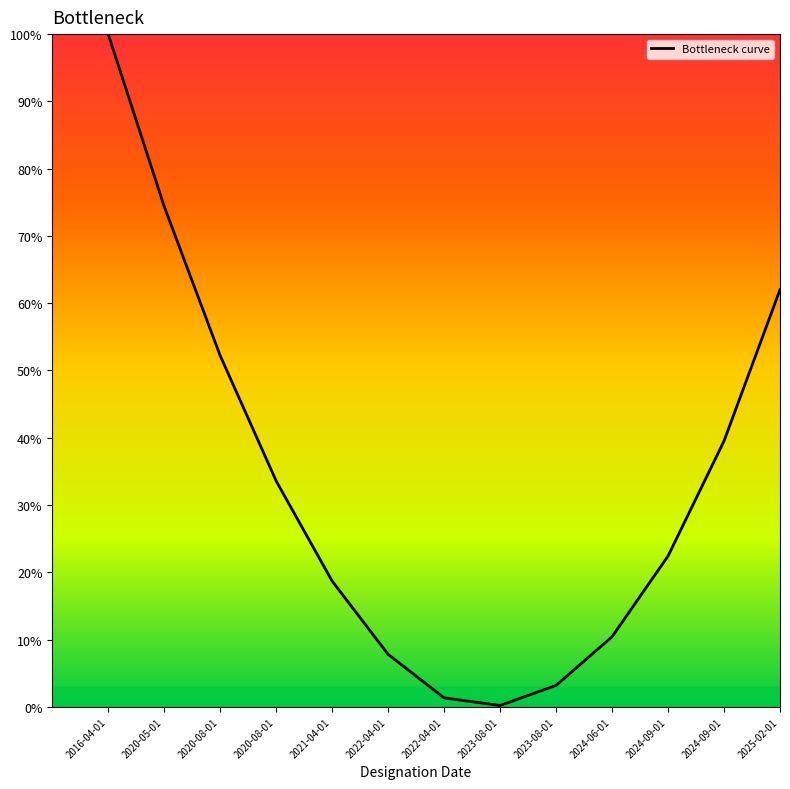

Is it true that the value at 2021-04-01 is 10.3?

False